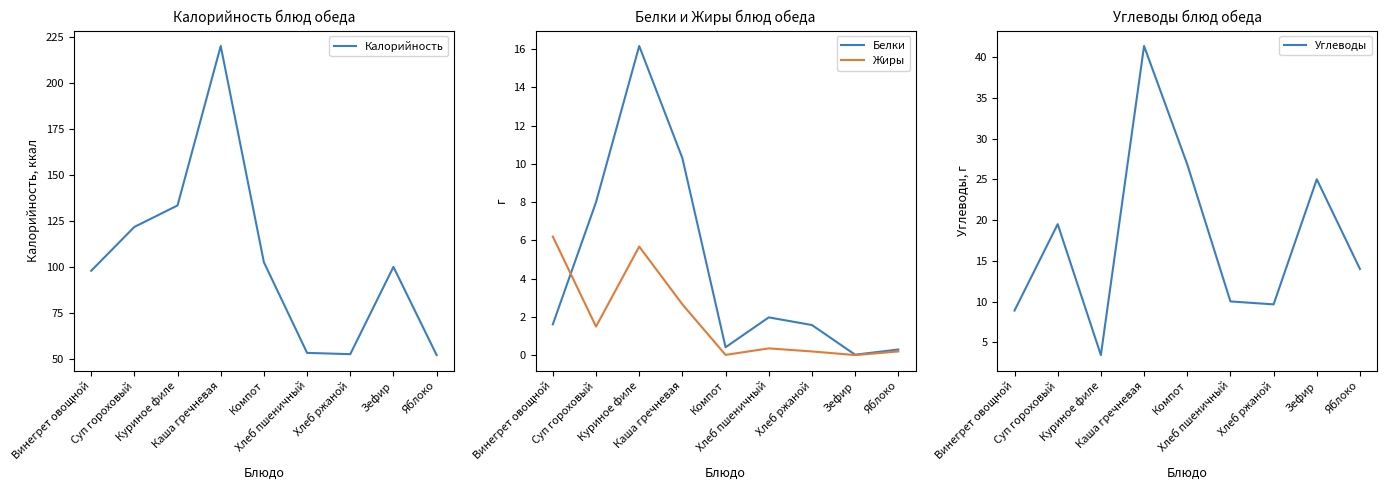

Rank the categories by Углеводы value from lowest to highest.

Куриное филе, Винегрет овощной, Хлеб ржаной, Хлеб пшеничный, Яблоко, Суп гороховый, Зефир, Компот, Каша гречневая